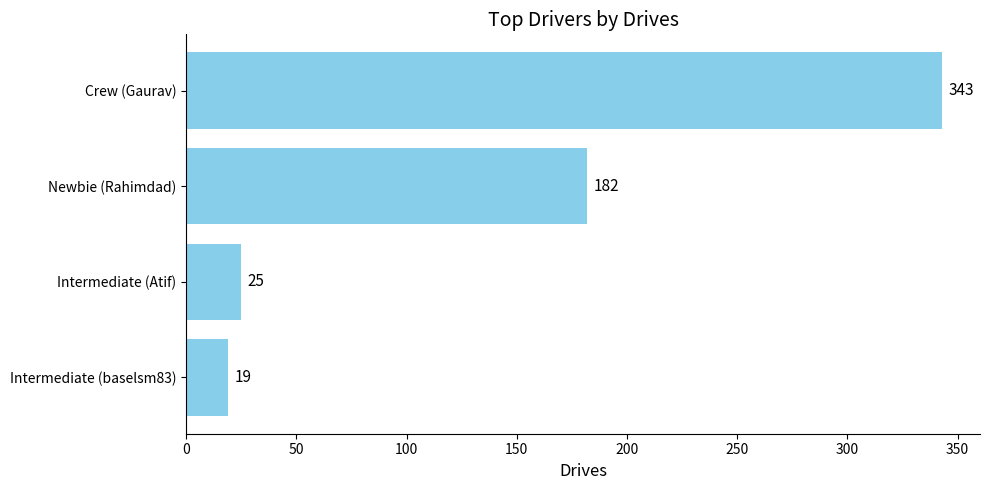

Approximately how many times larger is the value at Newbie (Rahimdad) compared to Intermediate (Atif)?

7.3